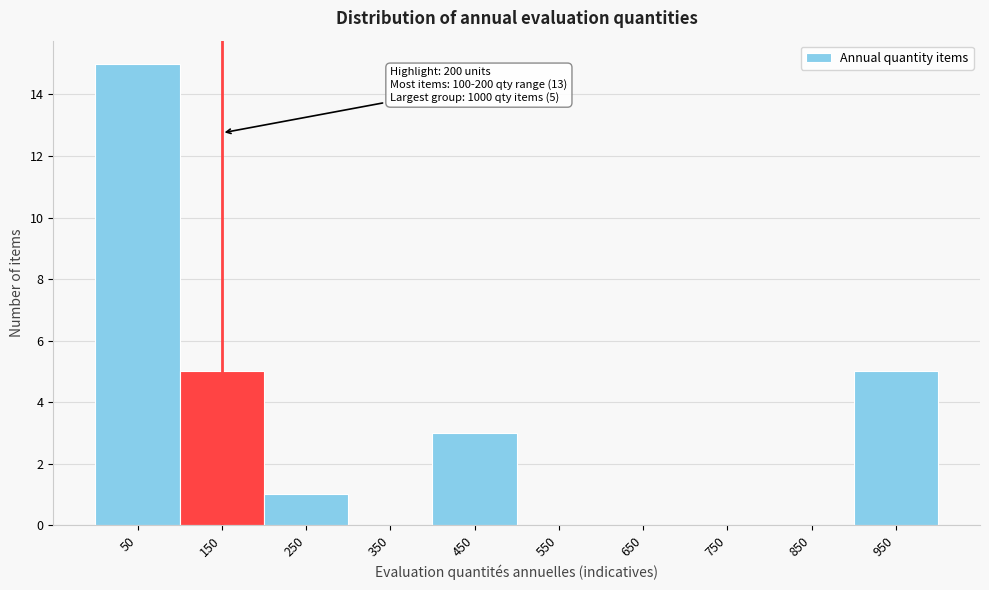

Reading left to right, extract all data points from this chart.

50=15	150=5	250=1	350=0	450=3	550=0	650=0	750=0	850=0	950=5